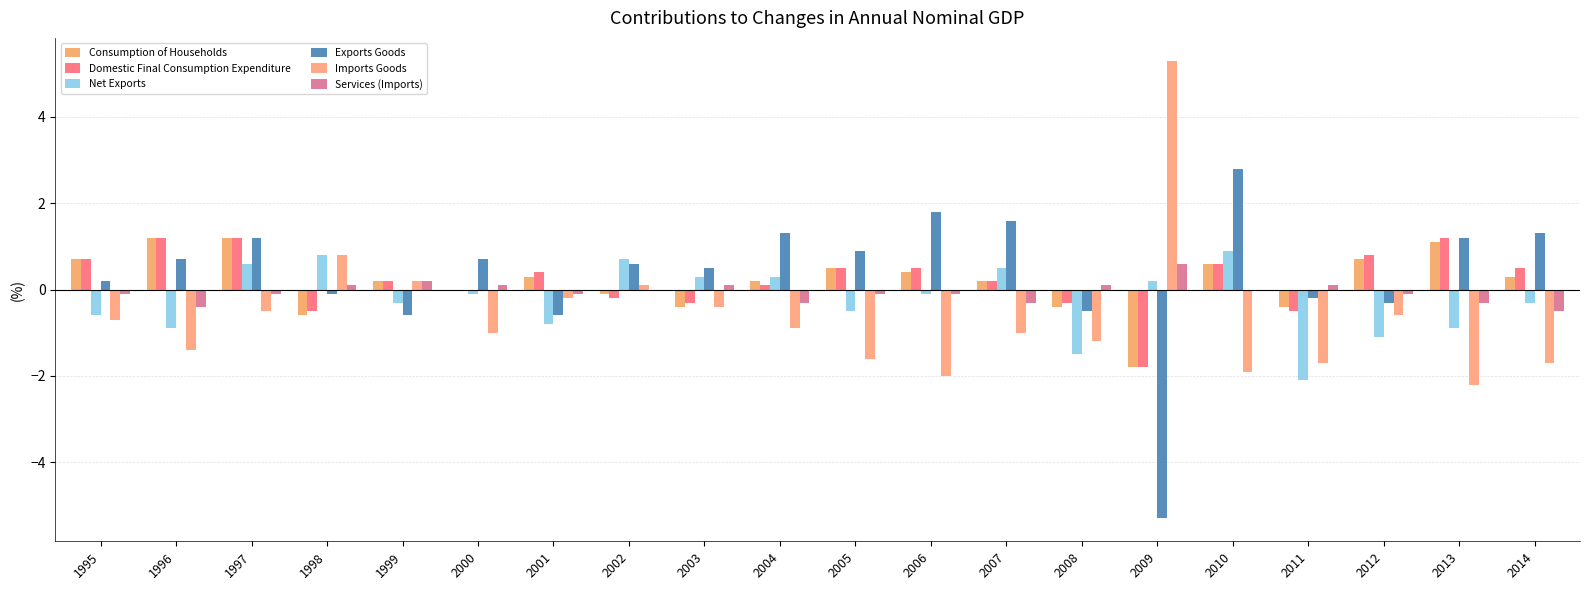

Where is Domestic Final Consumption Expenditure nearest to the value 0?

2000